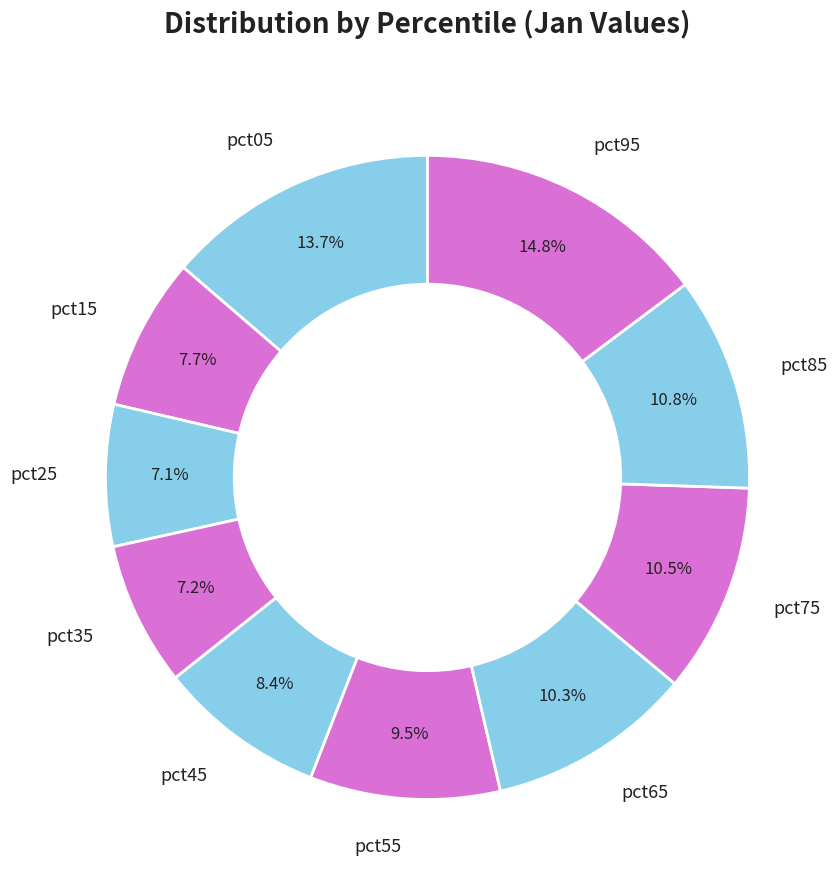

Does pct45 represent more than half of the total?

No